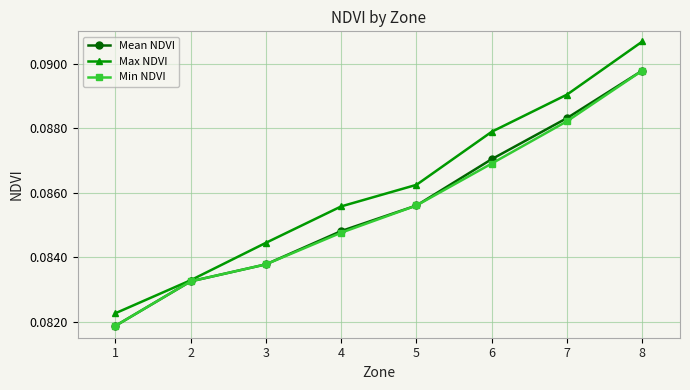

At which label does Min NDVI reach its peak?

8